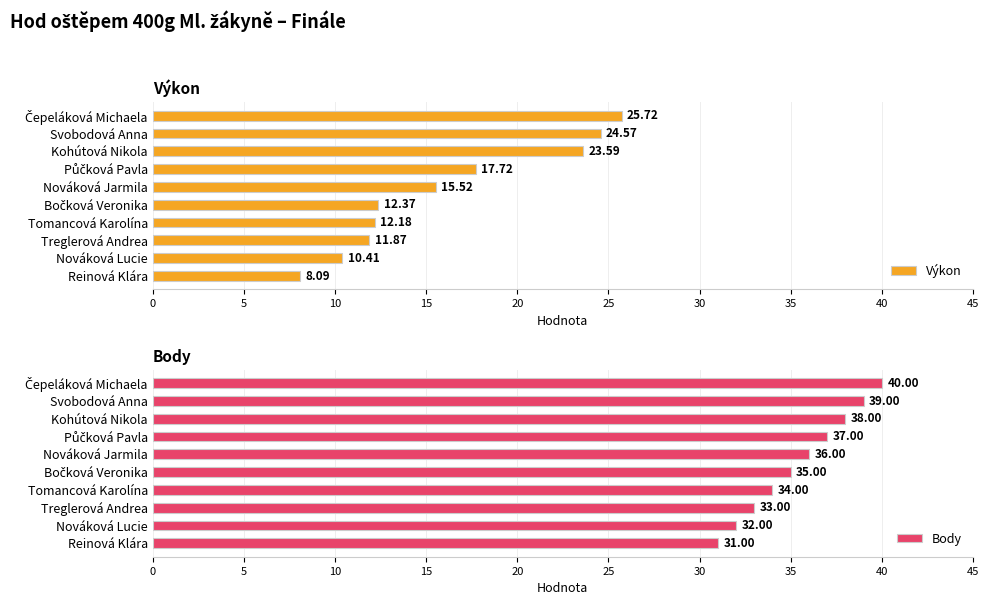

What is the average value of the Body series?

35.5